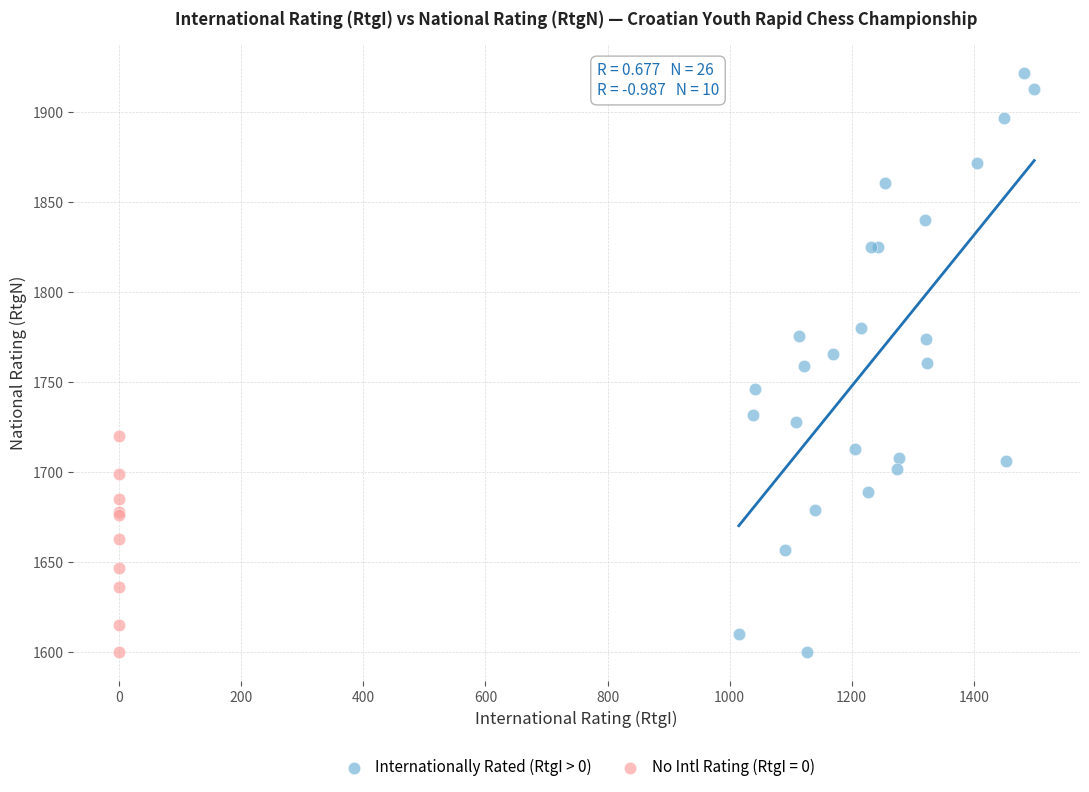

Which series reaches the maximum Y coordinate?

Internationally Rated (RtgI > 0)